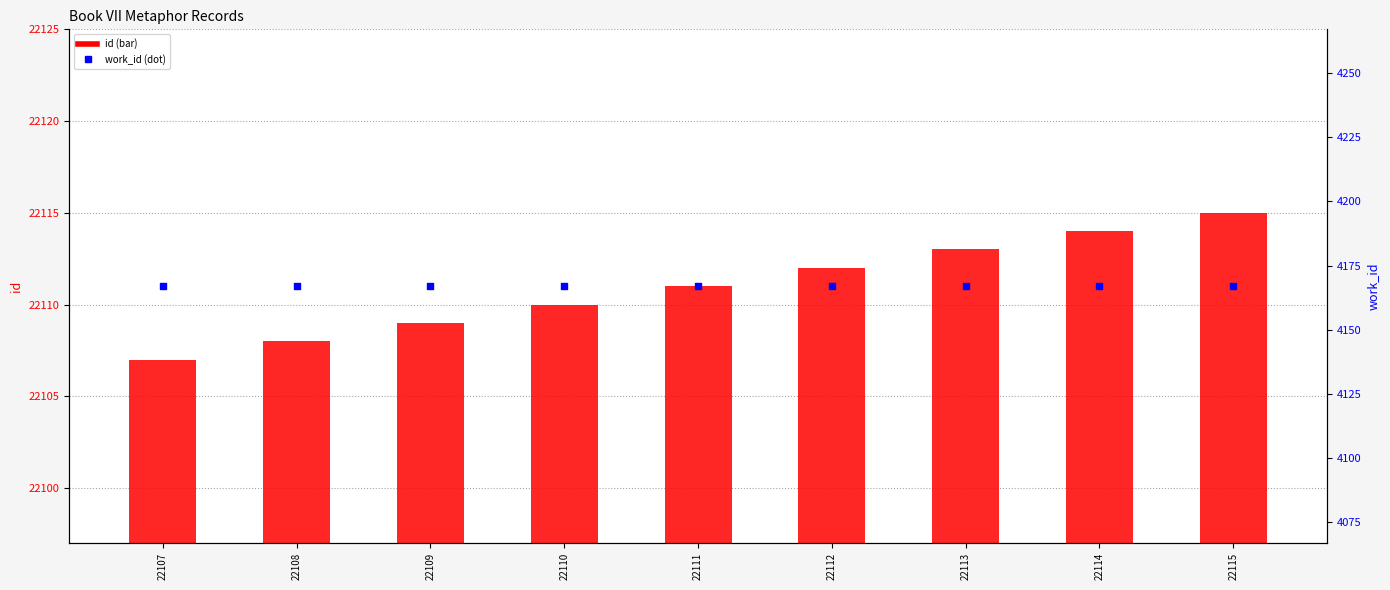

What is the total value across all series at 22109?

26276